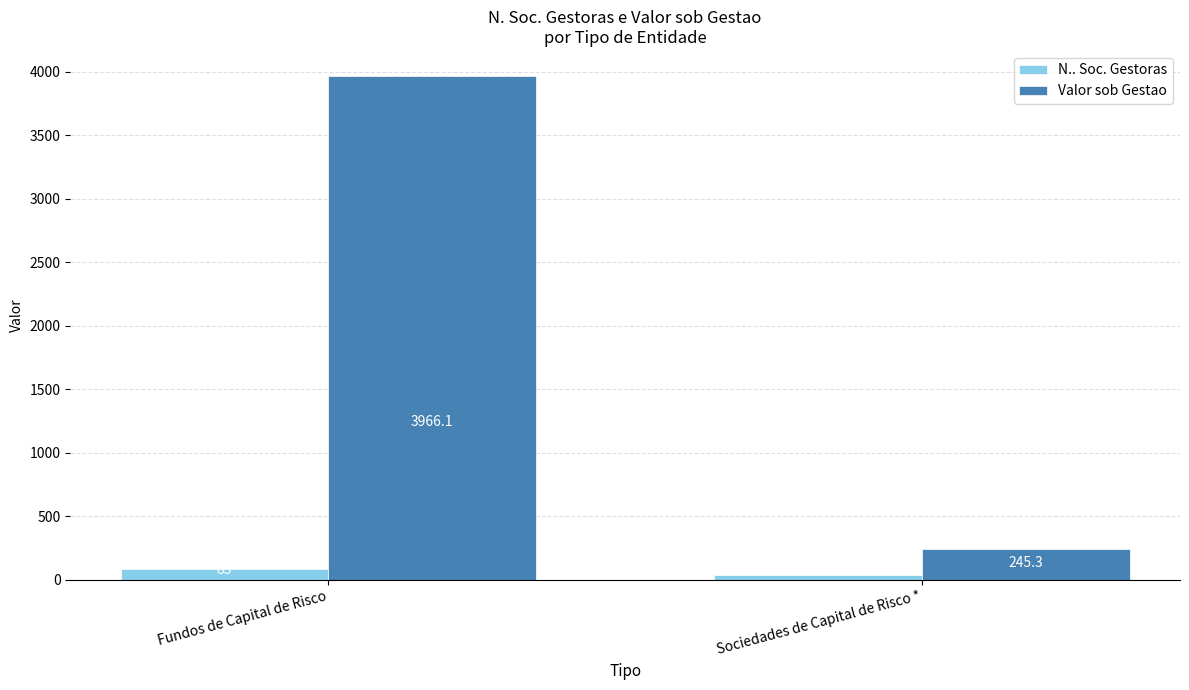

Reading left to right, transcribe all the data shown in this chart.

N.. Soc. Gestoras: Fundos de Capital de Risco=85.0	Sociedades de Capital de Risco *=37.0
Valor sob Gestao: Fundos de Capital de Risco=3966.1	Sociedades de Capital de Risco *=245.3